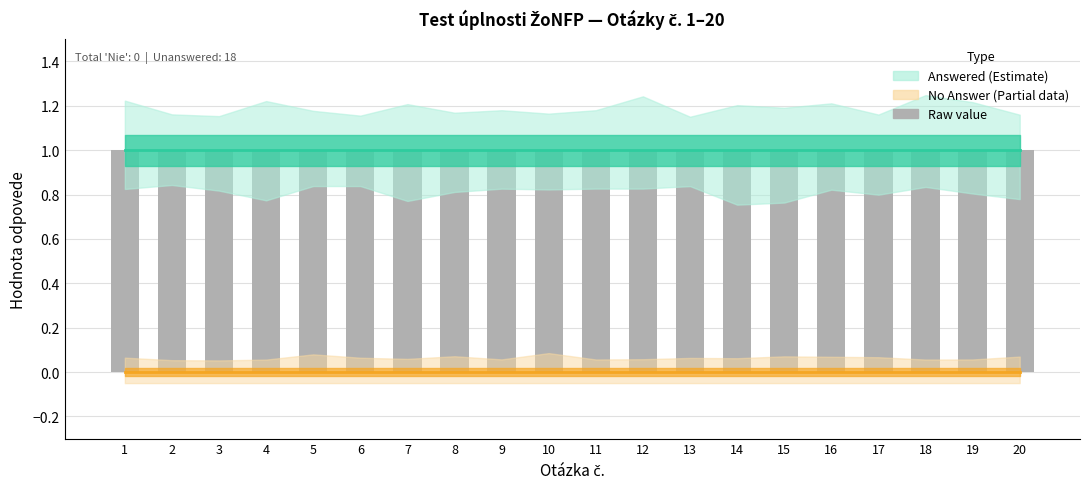

Reading right to left, transcribe all the data shown in this chart.

No answer (0): 0	0	0	0	0	0	0	0	0	0	0	0	0	0	0	0	0	0	0	0
Answered (1): 1	1	1	1	1	1	1	1	1	1	1	1	1	1	1	1	1	1	1	1